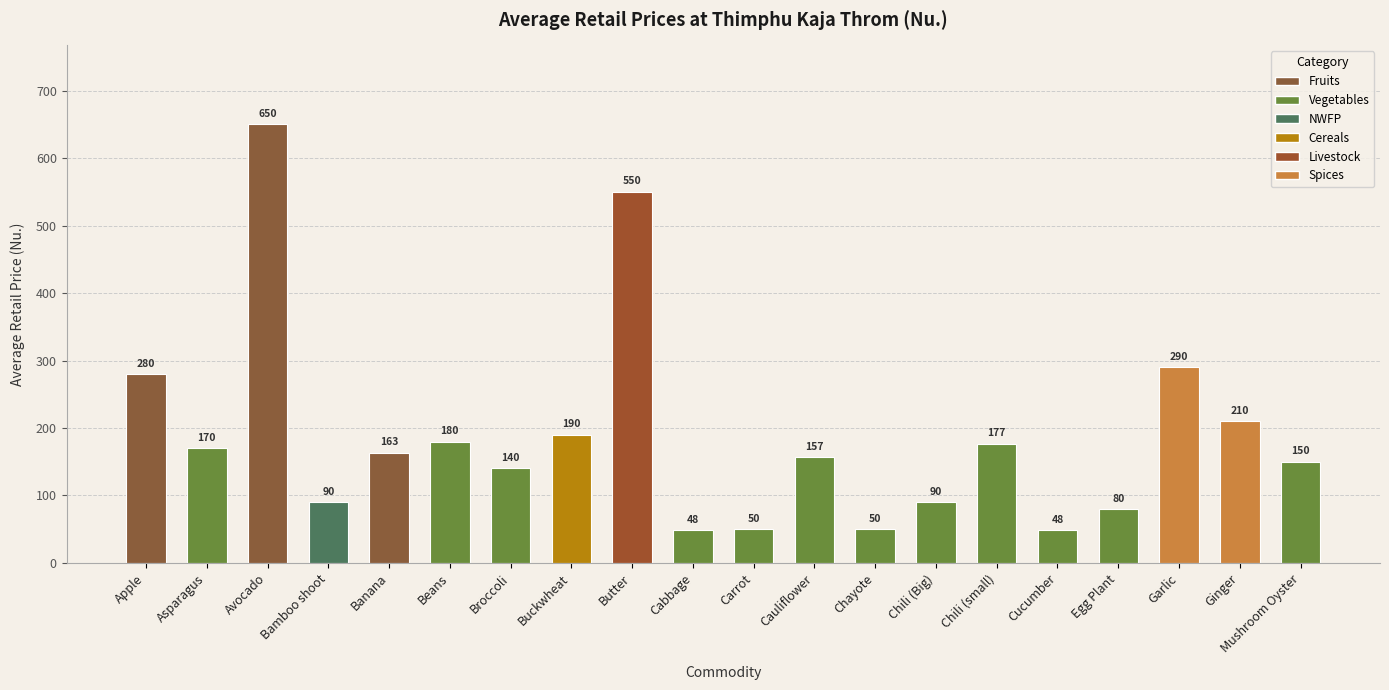

How many values are below 163?

10